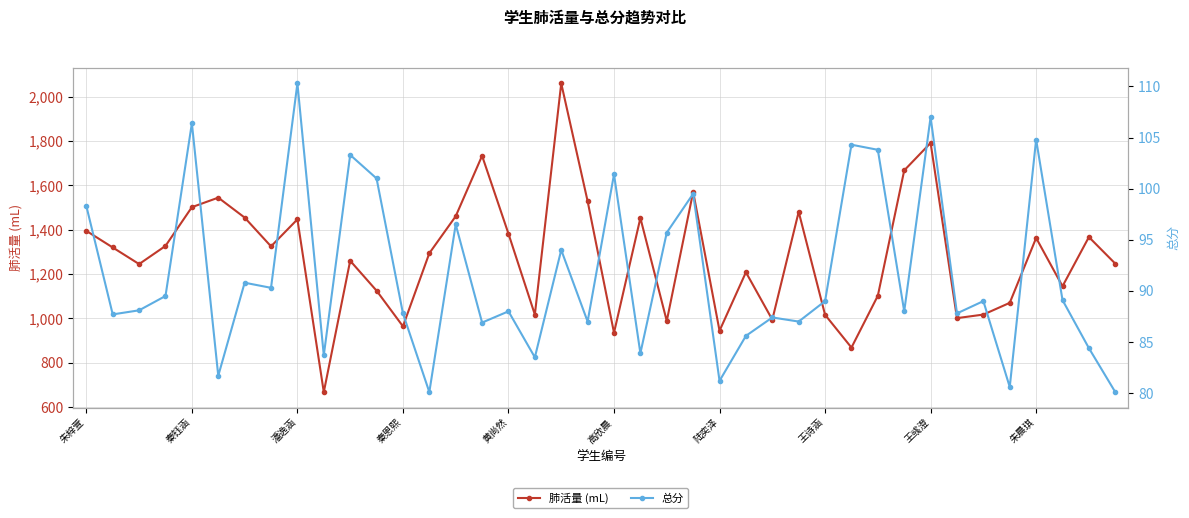

What is the difference between the highest and lowest values at 22?

892.3